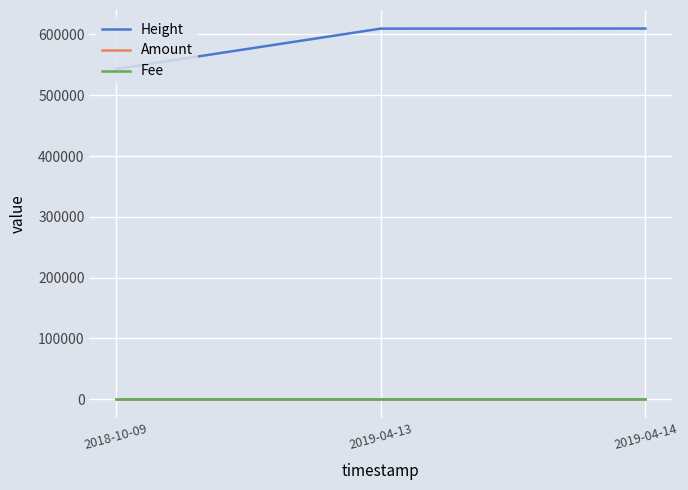

Does the chart have visible grid lines?

Yes